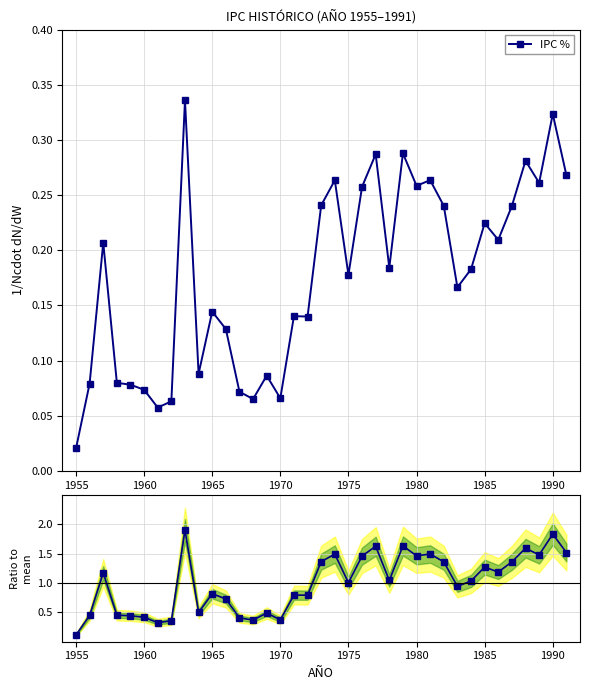

What is the difference between the second highest and second lowest values in the Ratio to mean series?

1.5